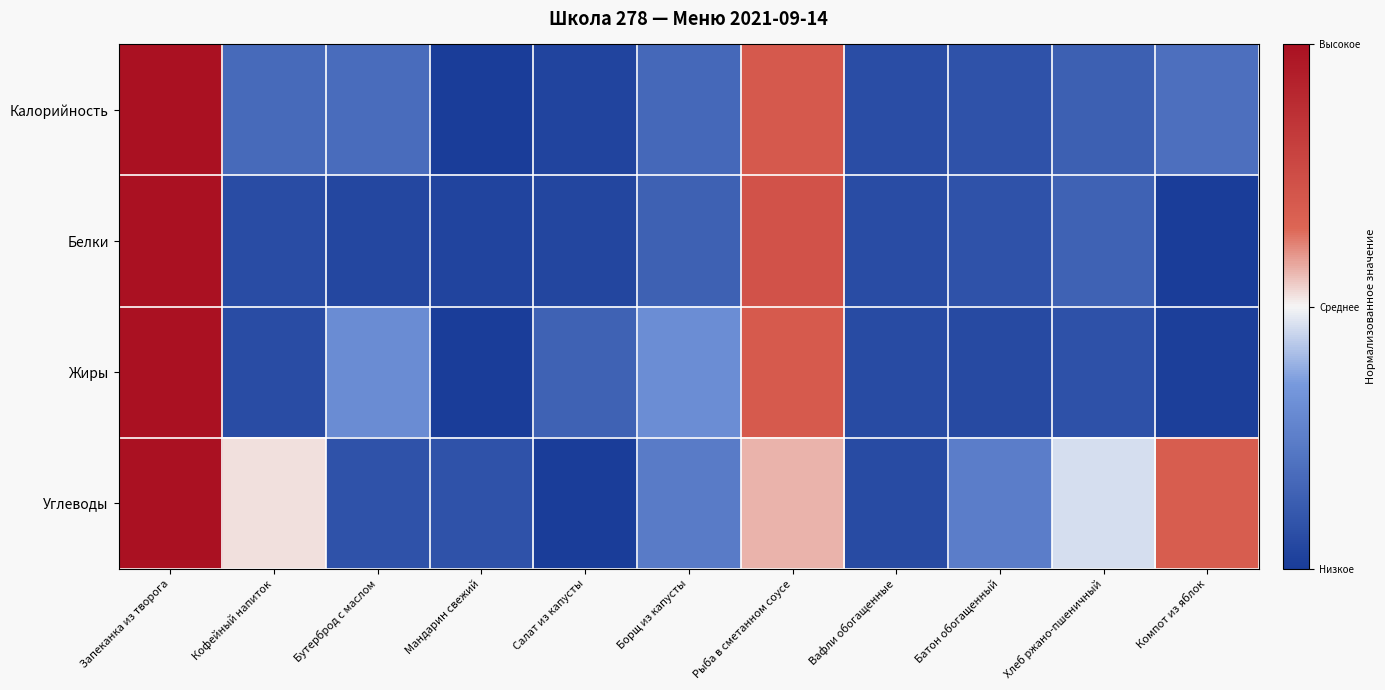

Which series has the largest range (max minus min)?

Калорийность